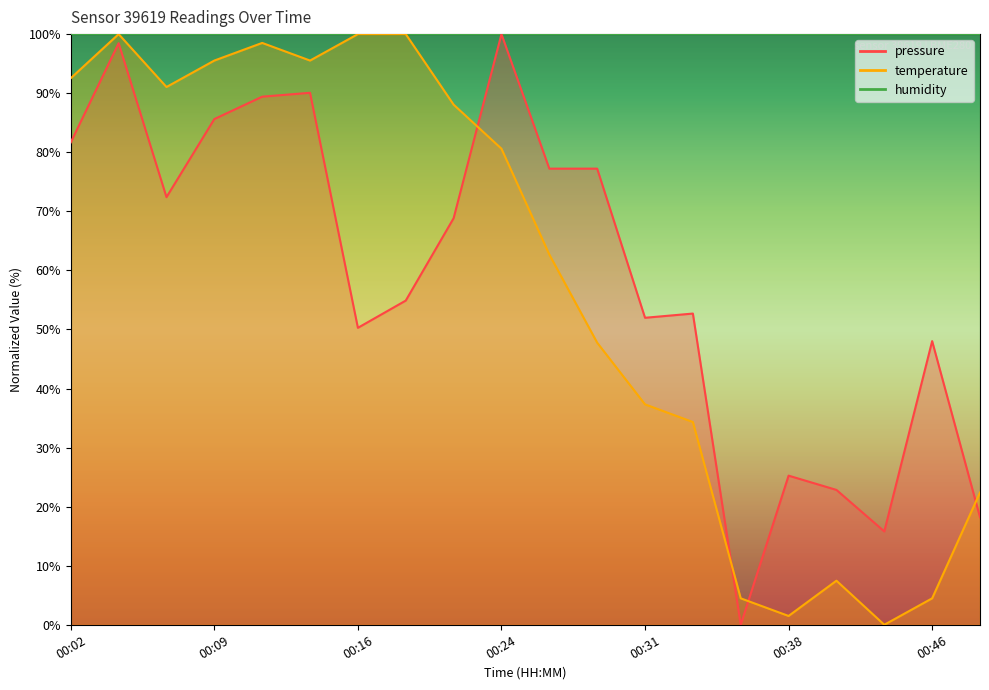

At which label does pressure reach its minimum?

00:36